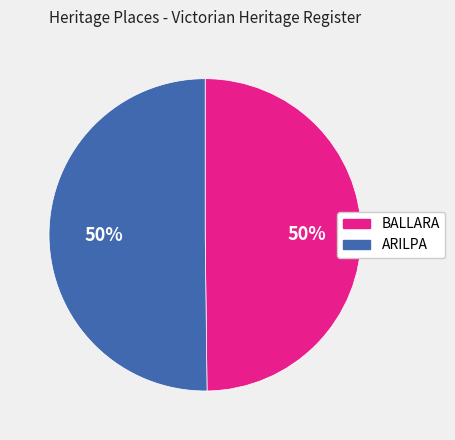

Is the sum of ARILPA and BALLARA greater than half?

Yes